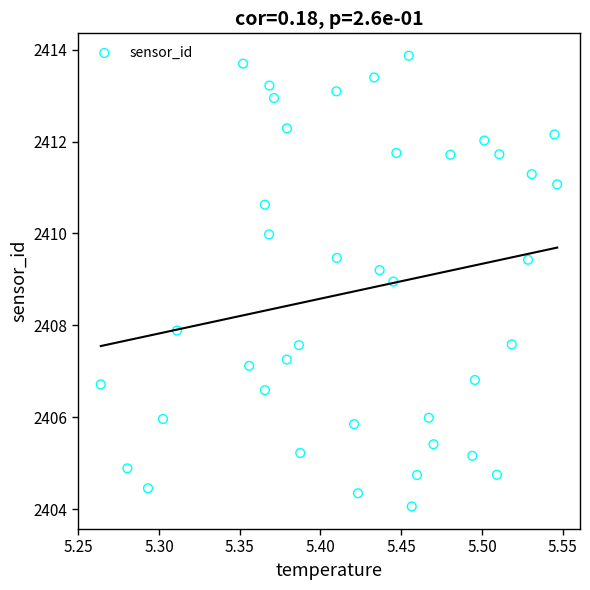

What is the range of X values (max minus min)?

0.3